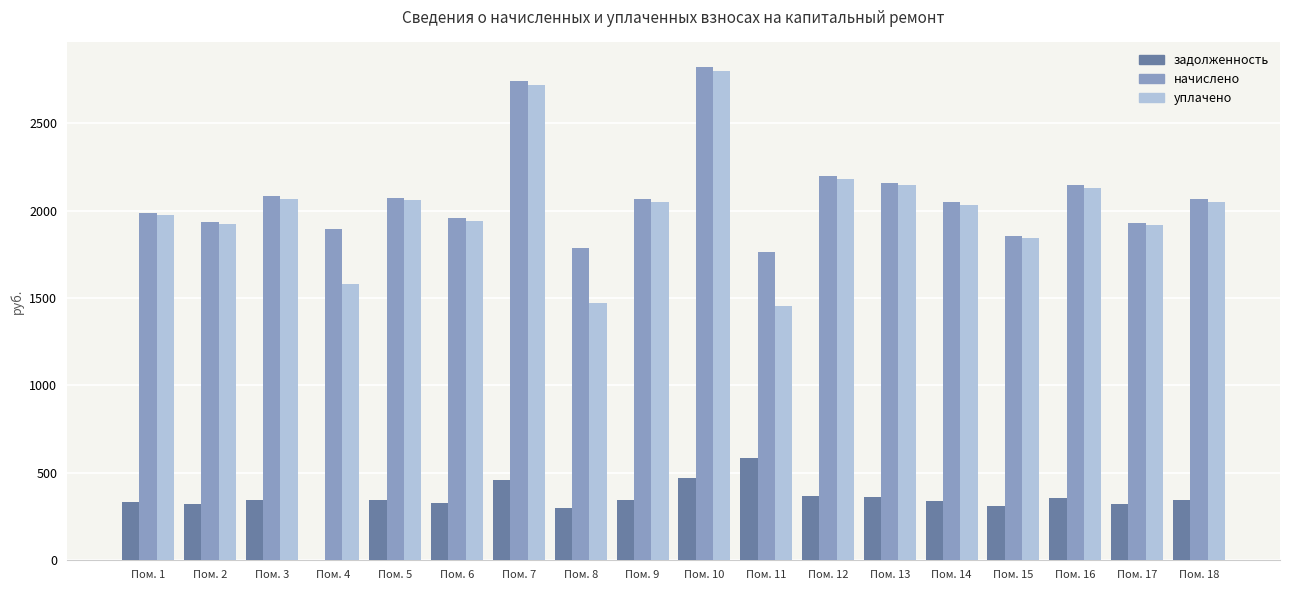

What is the sum of all начислено values?

37510.6